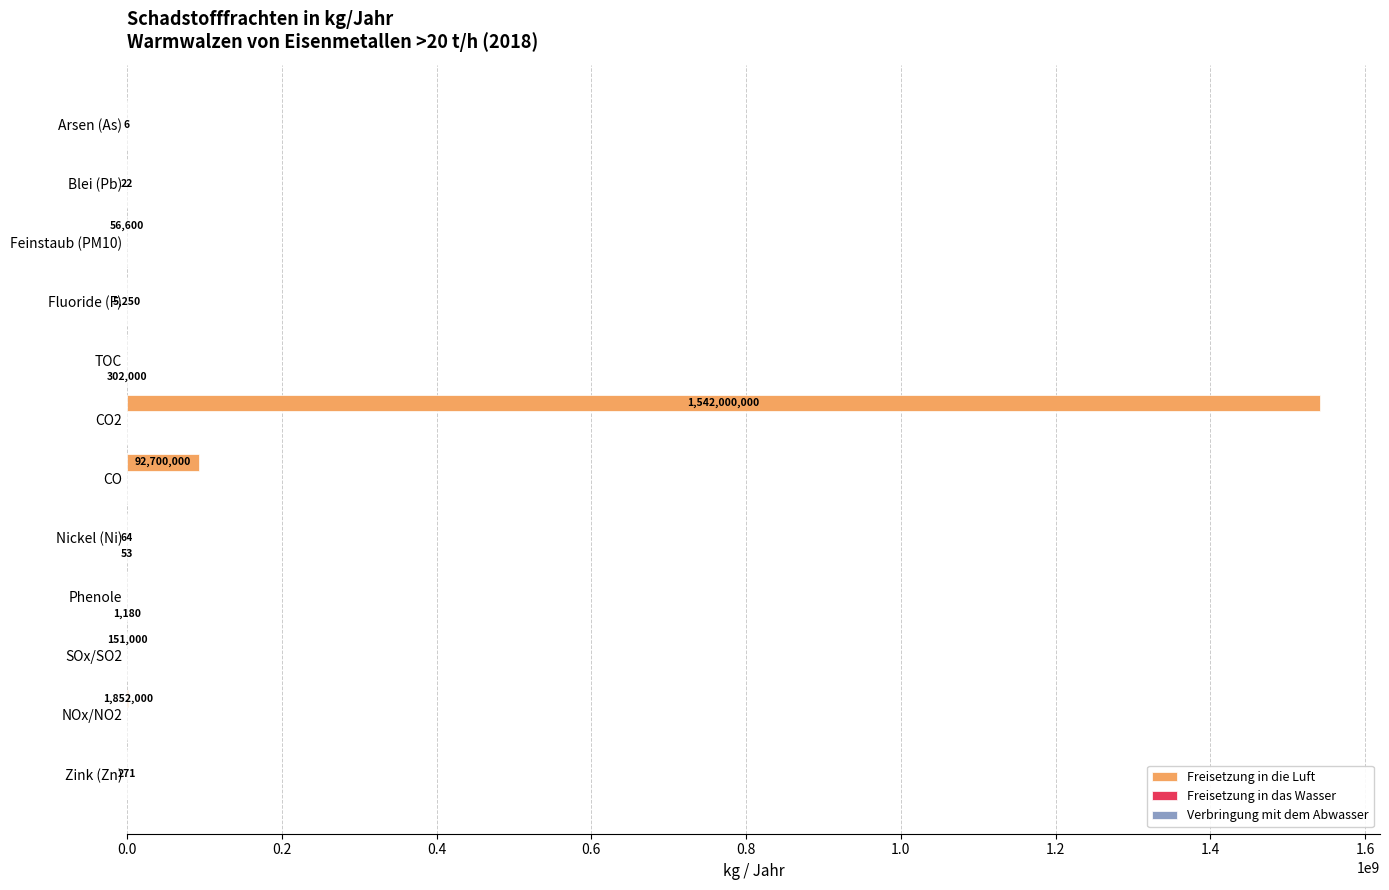

The Freisetzung in die Luft series shows 0 at Zink (Zn). True or false?

True